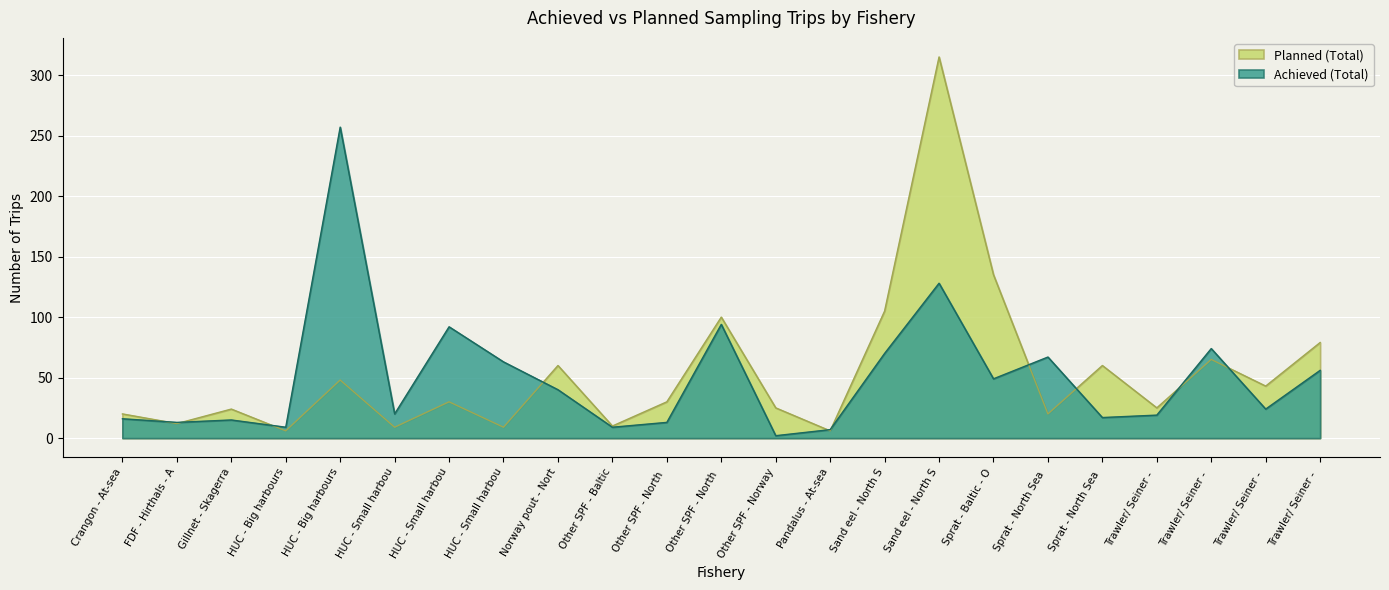

Reading left to right, list all the values displayed in this chart.

Achieved (Total): 16	13	15	9	257	20	92	63	40	9	13	94	2	7	70	128	49	67	17	19	74	24	56
Planned (Total): 20	12	24	6	48	9	30	9	60	10	30	100	25	6	105	315	135	20	60	25	65	43	79